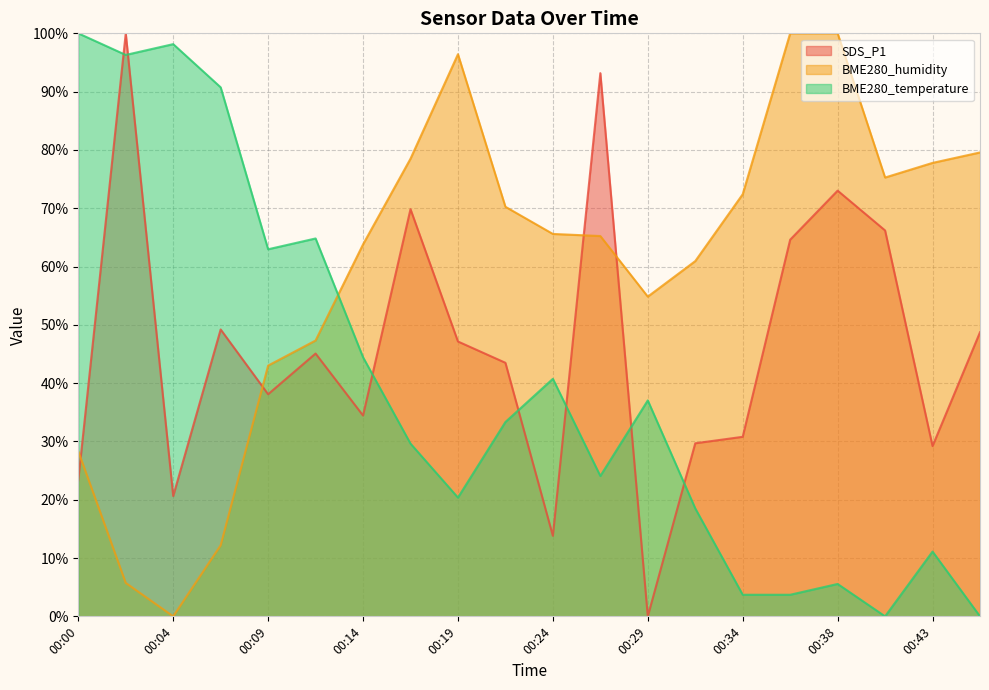

What are all the series names shown in the legend?

SDS_P1, BME280_humidity, BME280_temperature